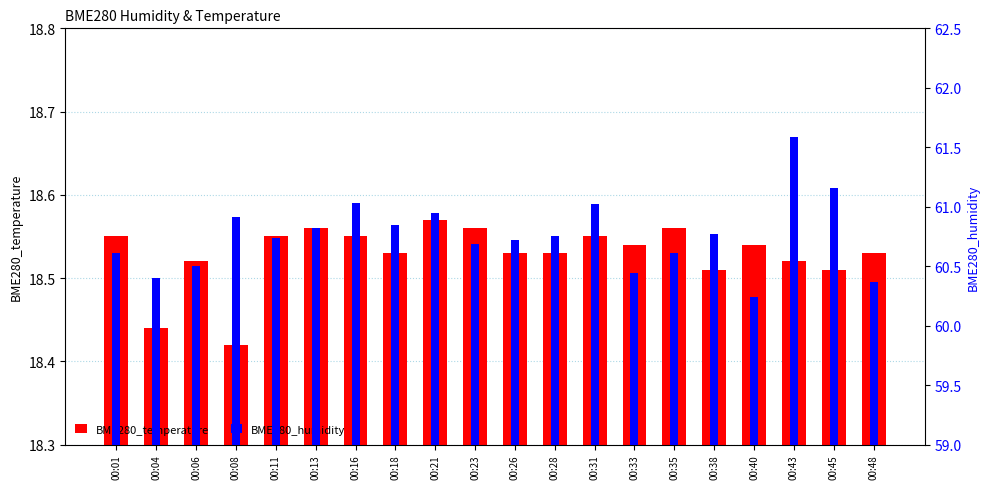

What is the total value across all series at 00:08?

79.3